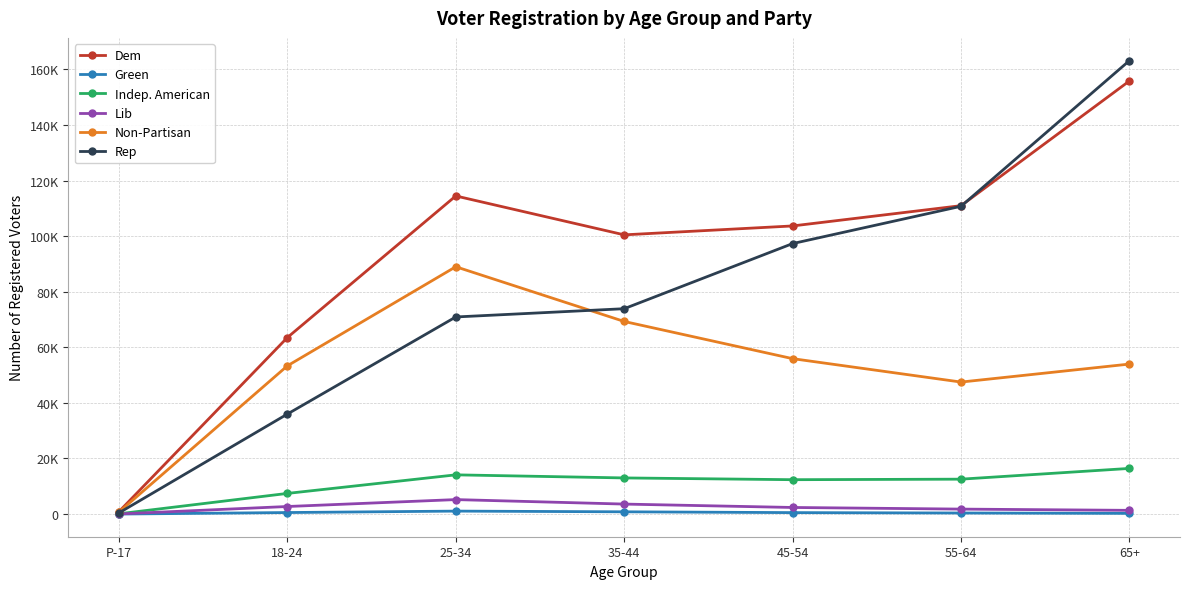

Rank the categories by Lib value from lowest to highest.

P-17, 65+, 55-64, 45-54, 18-24, 35-44, 25-34